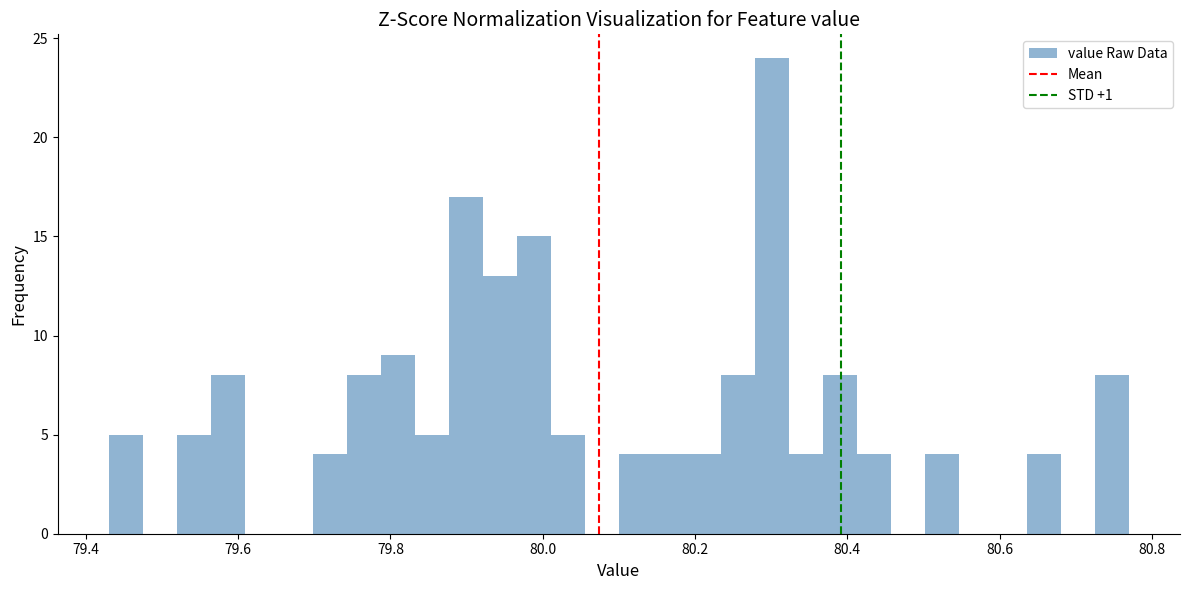

Around what value on the x-axis is the tallest bar? Give the approximate position of its centre, as read against the axis.

80.30